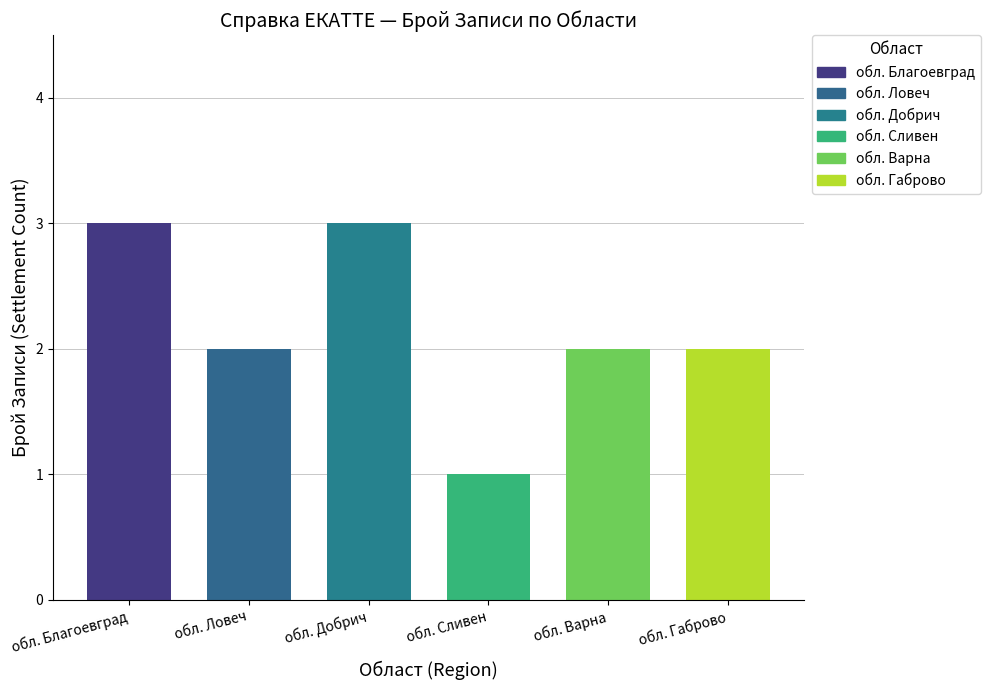

Approximately how many times larger is the value at обл. Ловеч compared to обл. Габрово?

1.0